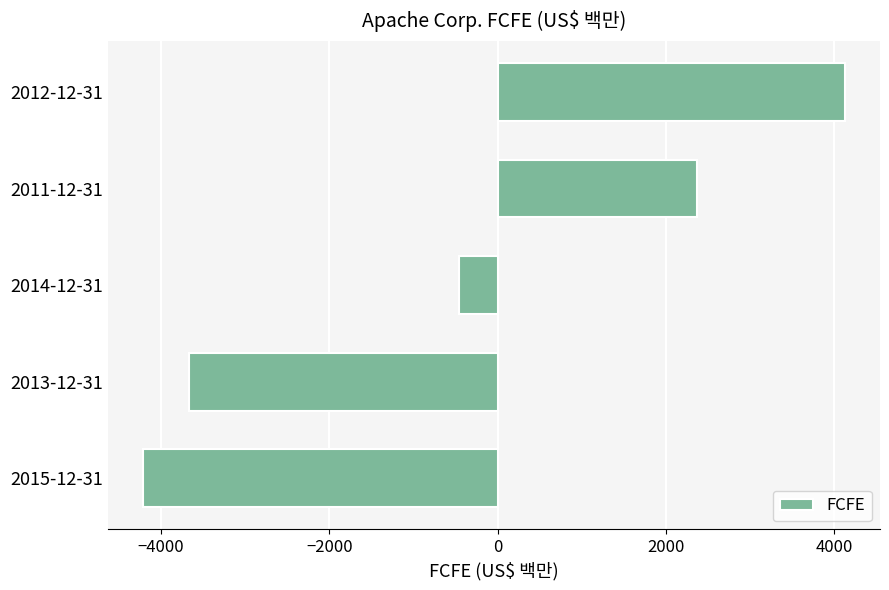

Reading bottom to top, what are all the values shown in this chart?

2015-12-31=-4218	2013-12-31=-3663	2014-12-31=-463	2011-12-31=2372	2012-12-31=4127